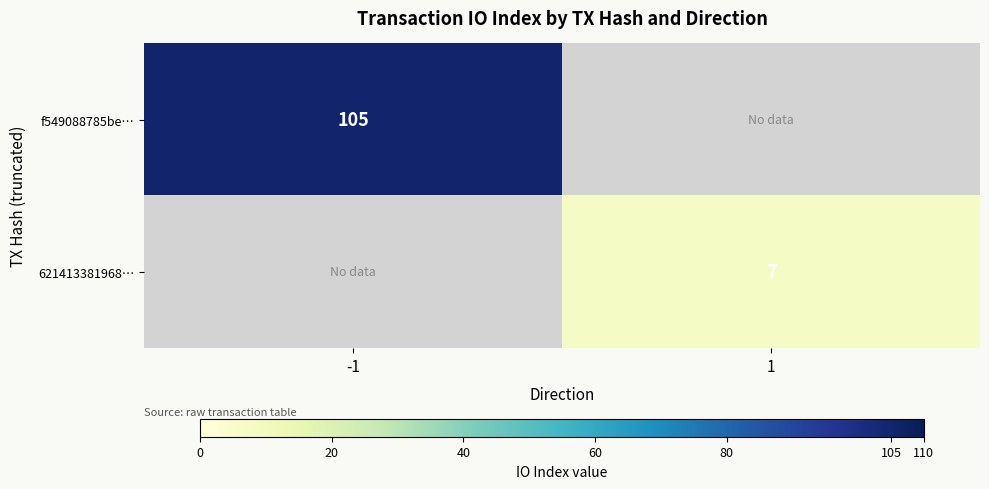

Is it true that 621413381968… equals 1 at 1?

False